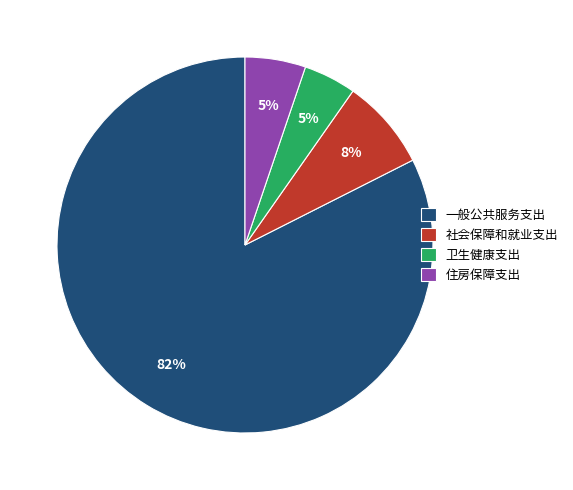

Which category has the biggest portion of the pie?

一般公共服务支出